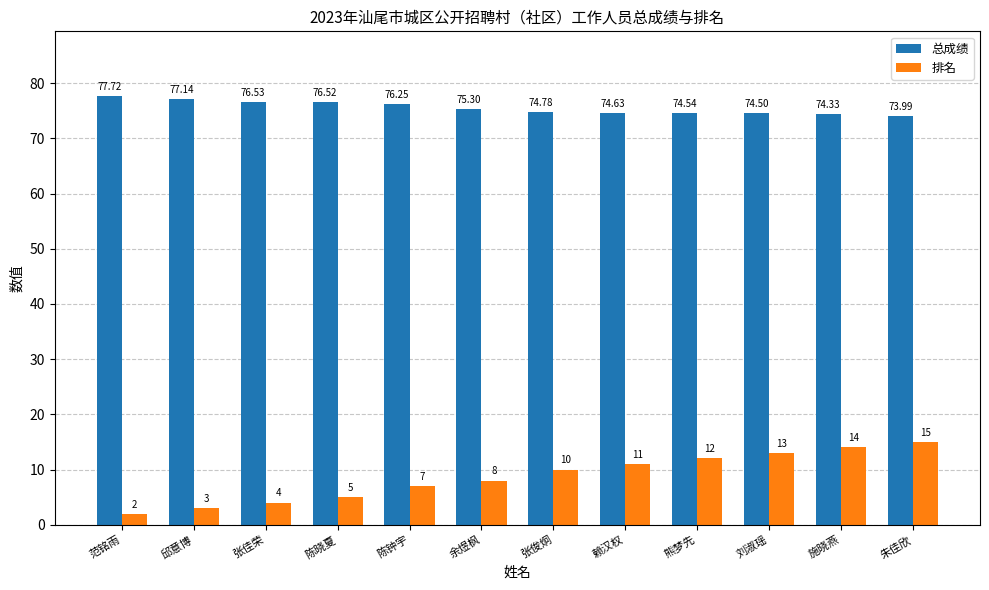

Rank the series by their maximum value, from highest to lowest.

总成绩, 排名